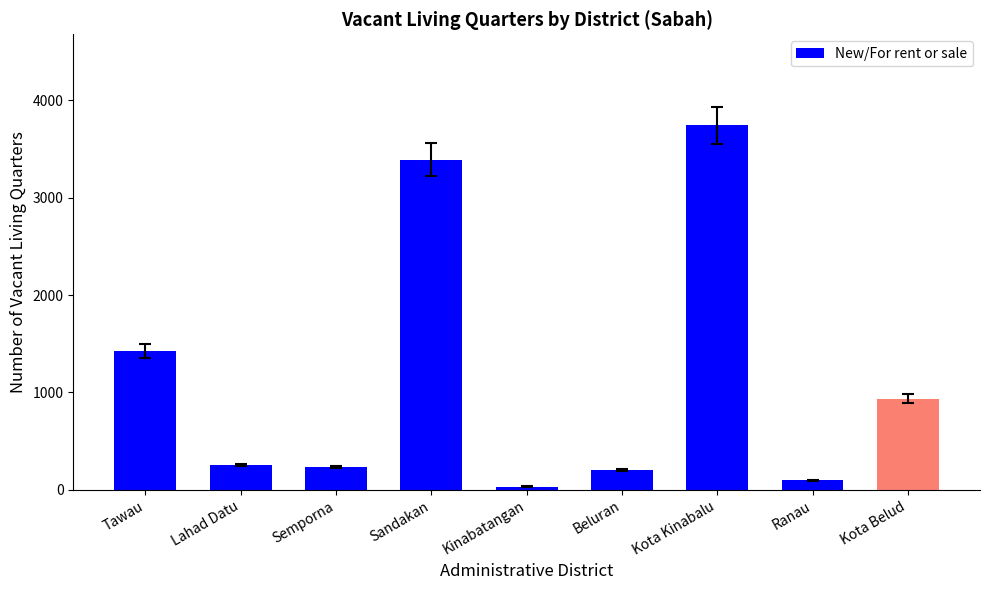

What is the label of the 9th bar from the left?

Kota Belud